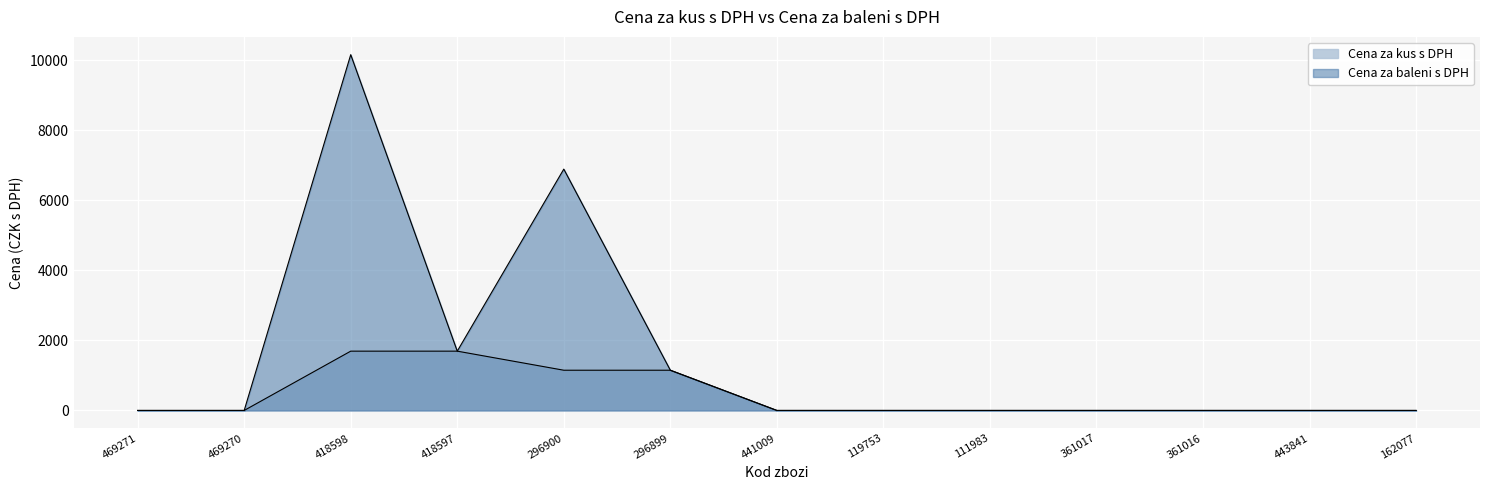

Which series has the largest total across all categories?

Cena za baleni s DPH